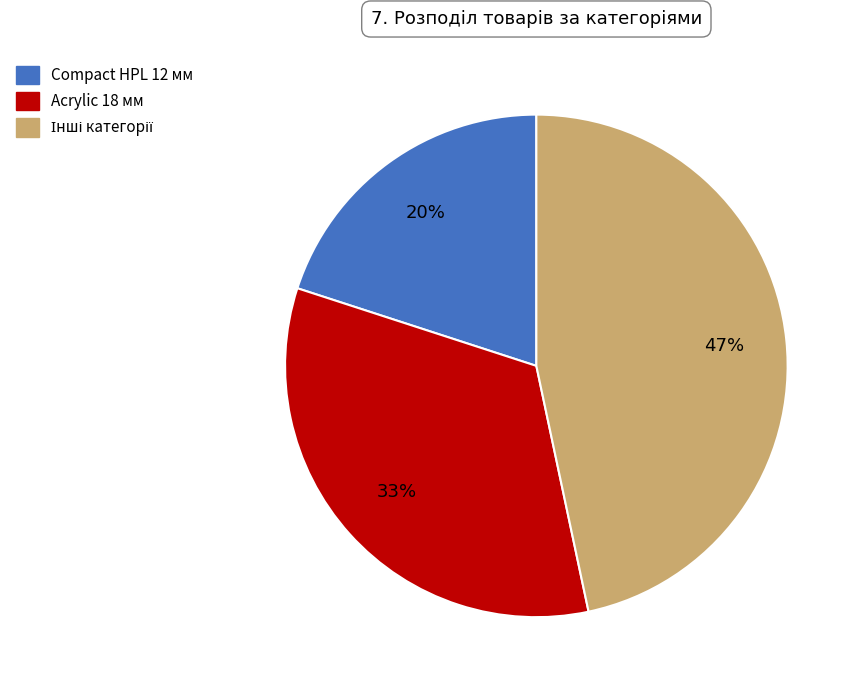

Is there any slice that represents more than half of the pie?

No